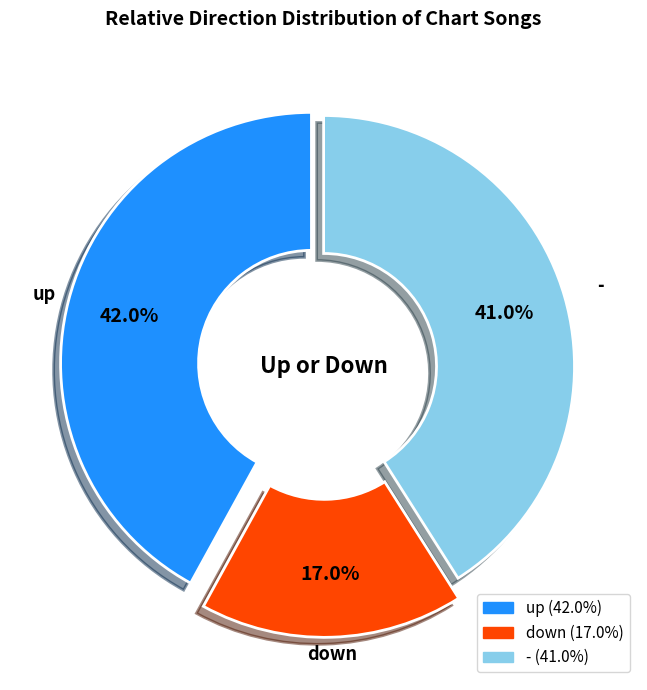

To the nearest percent, what is the difference between the down and up slice percentages?

25%